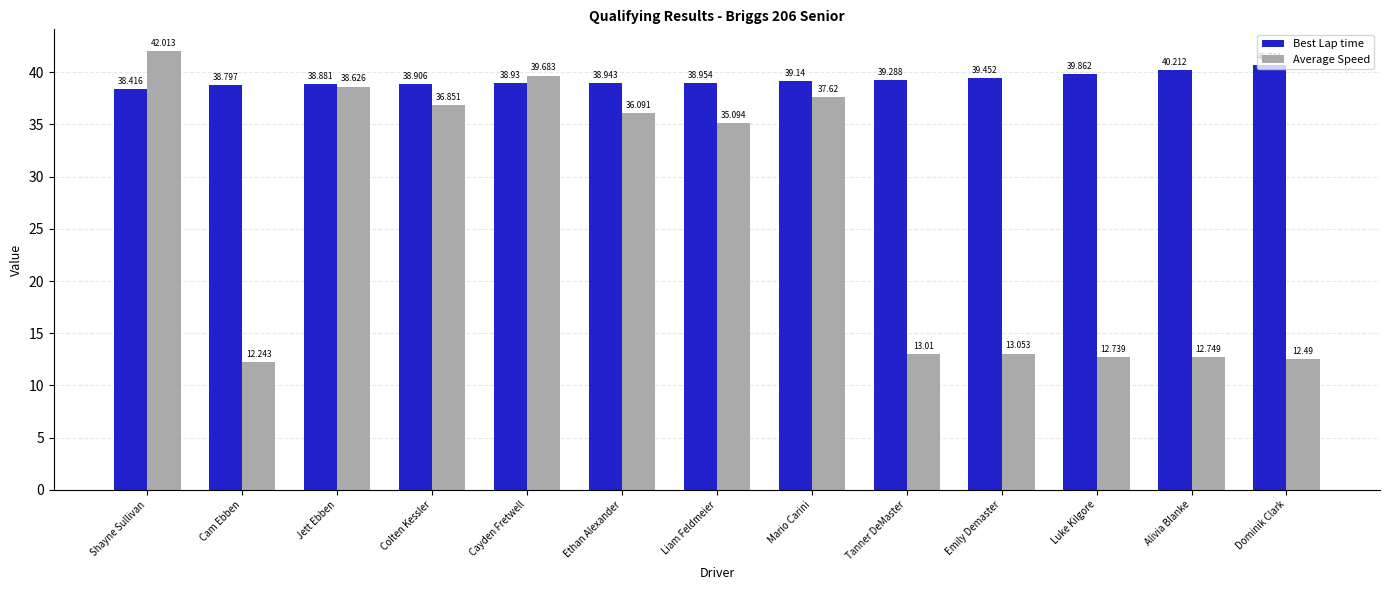

What value does the Best Lap time series have at Cayden Fretwell?

38.9